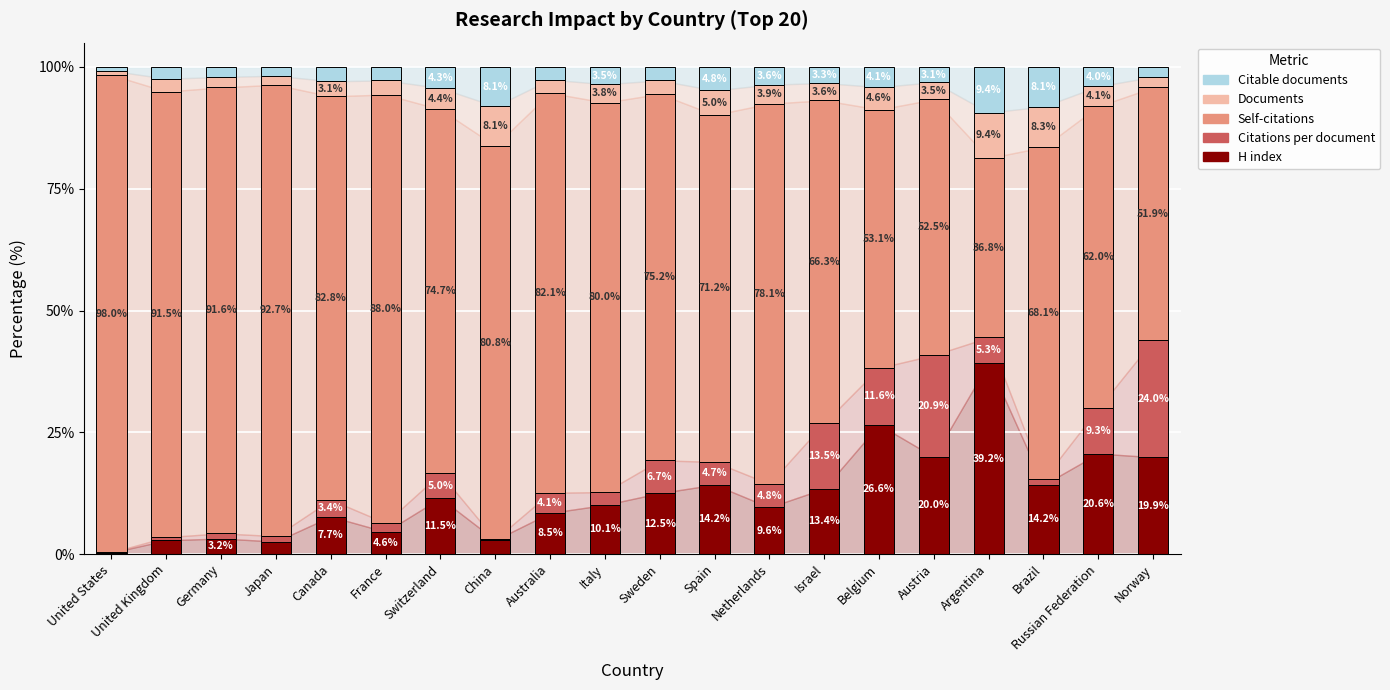

What is the highest value of the H index series?

39.2